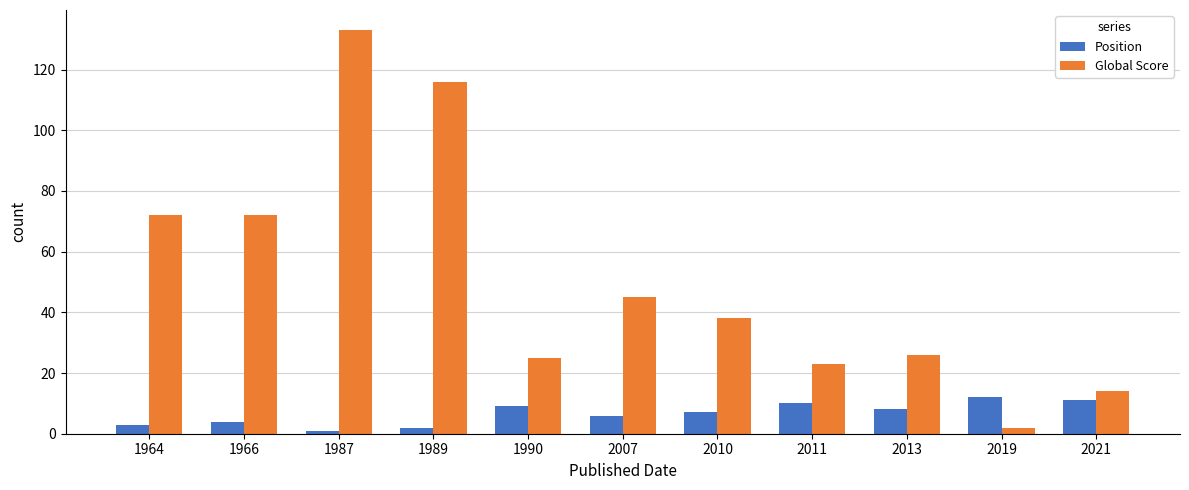

What is the value of the Position bar at the 1st from the left?

3